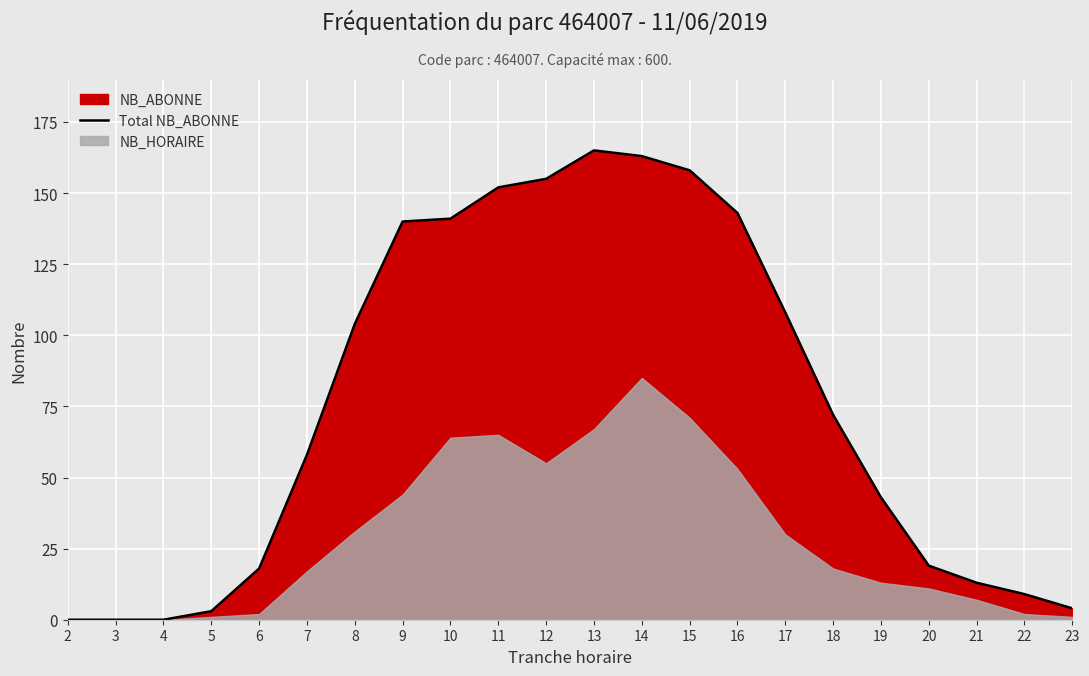

List the labels in order of value, largest first.

13, 14, 15, 12, 11, 16, 10, 9, 17, 8, 18, 7, 19, 20, 6, 21, 22, 23, 5, 2, 3, 4